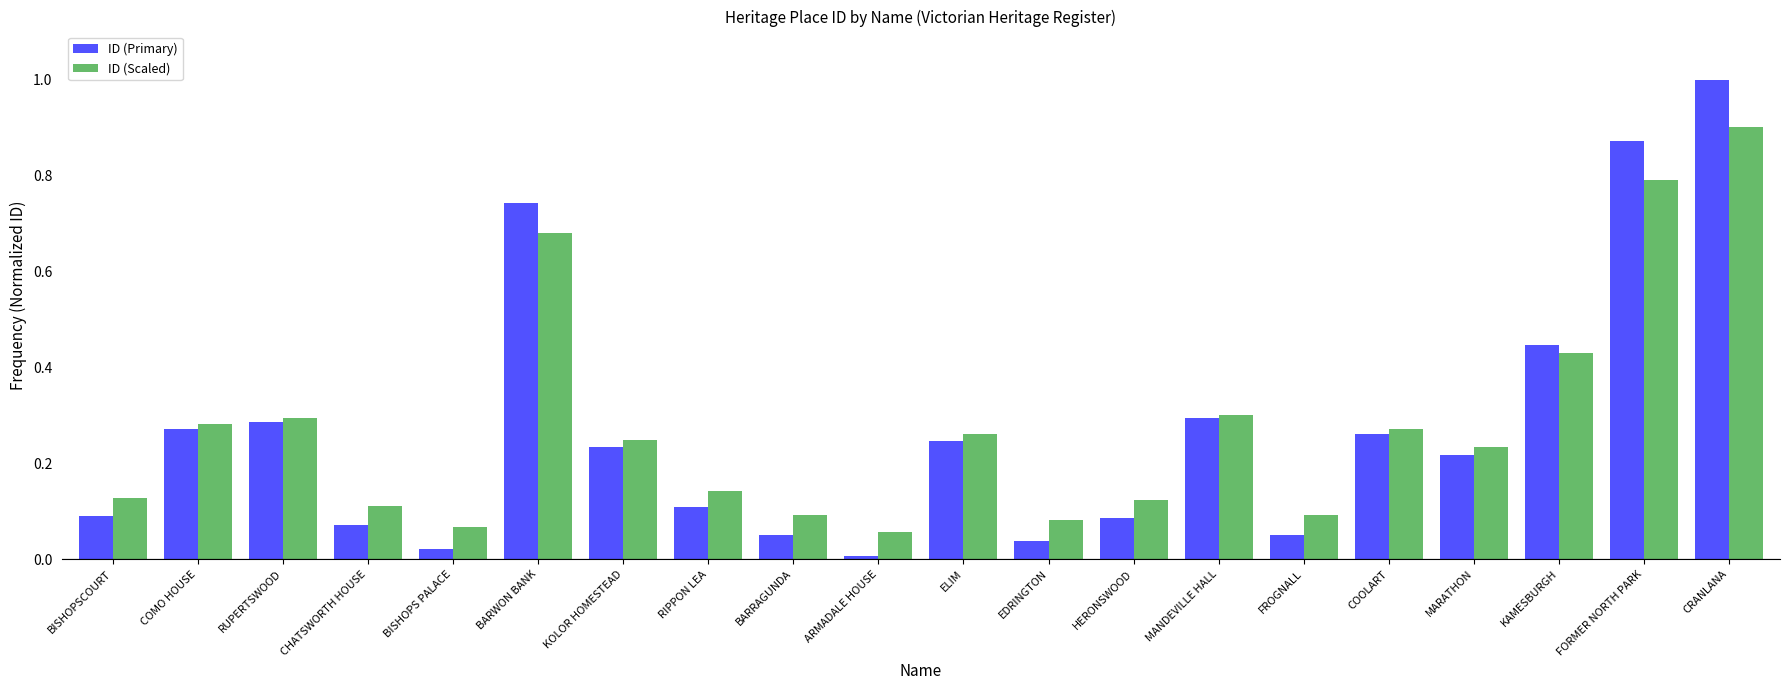

Which series changed the most between BARRAGUNDA and KAMESBURGH?

ID (Primary)